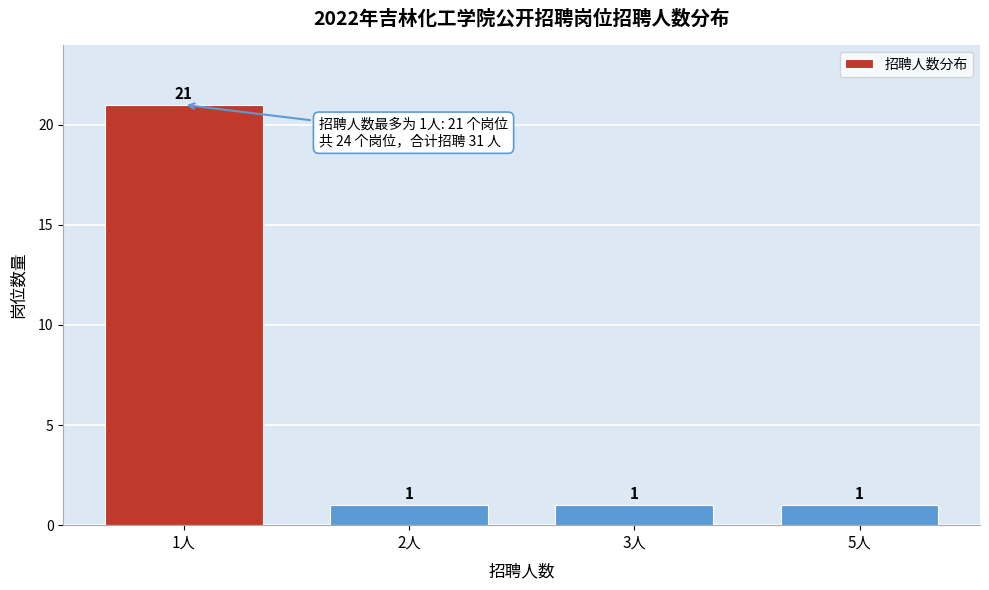

Reading left to right, list all the values displayed in this chart.

21	1	1	1